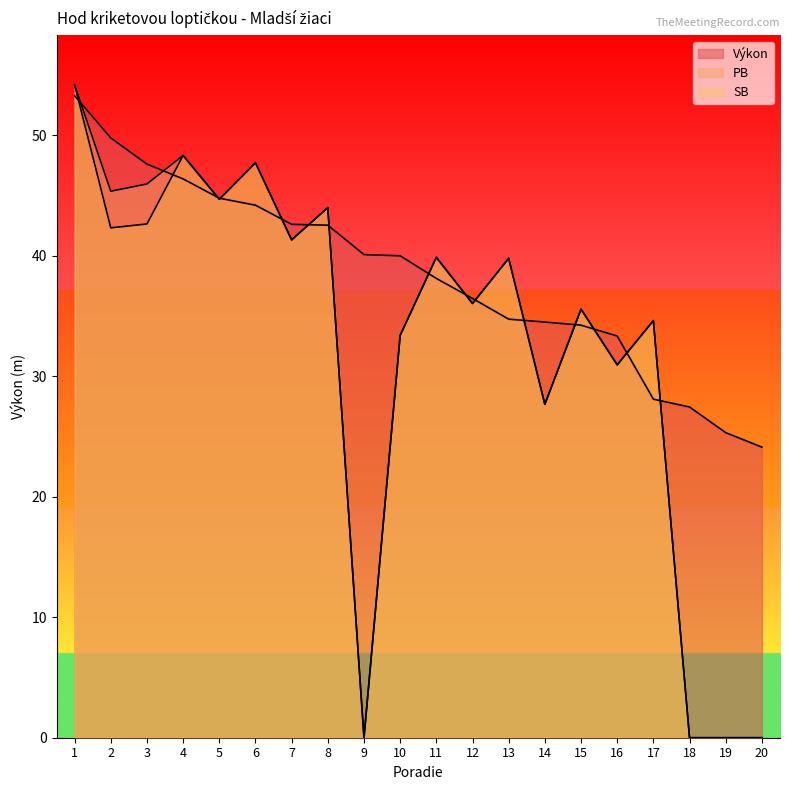

How many interior local valleys does the PB series have?

7